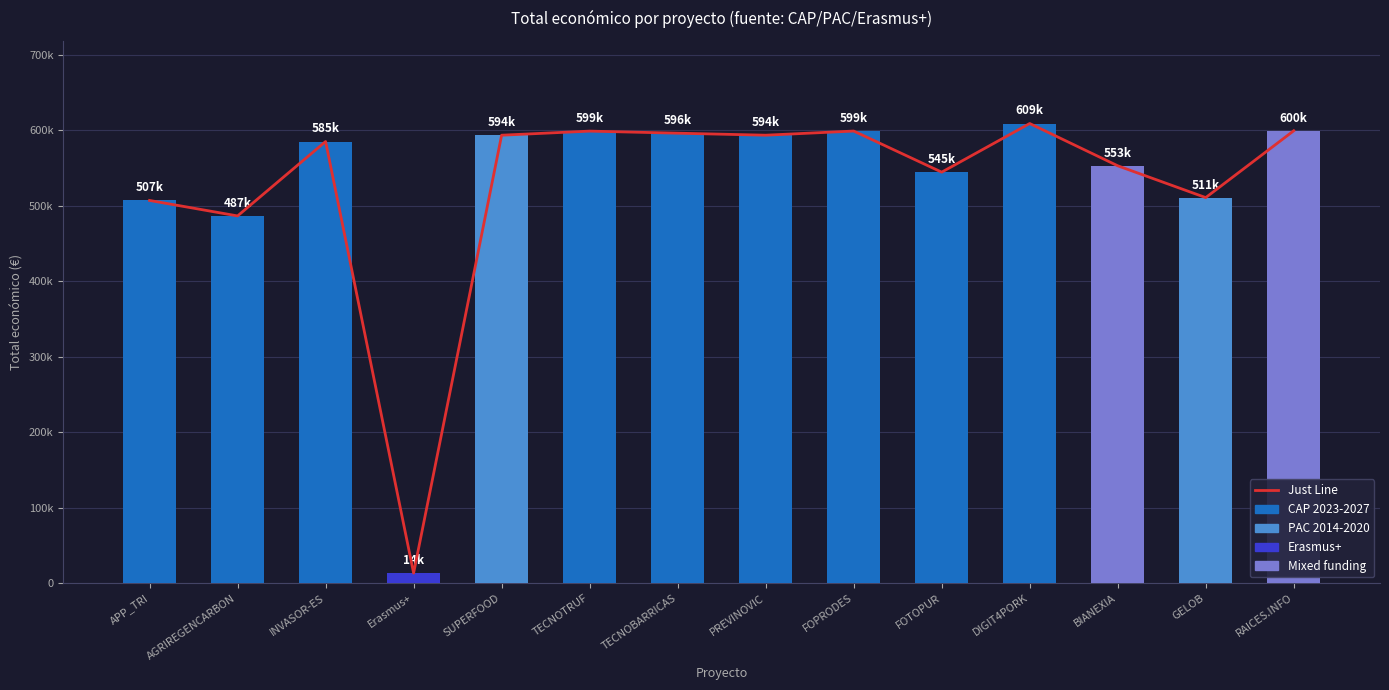

Which series changed the most between GELOB and RAICES.INFO?

Just Line